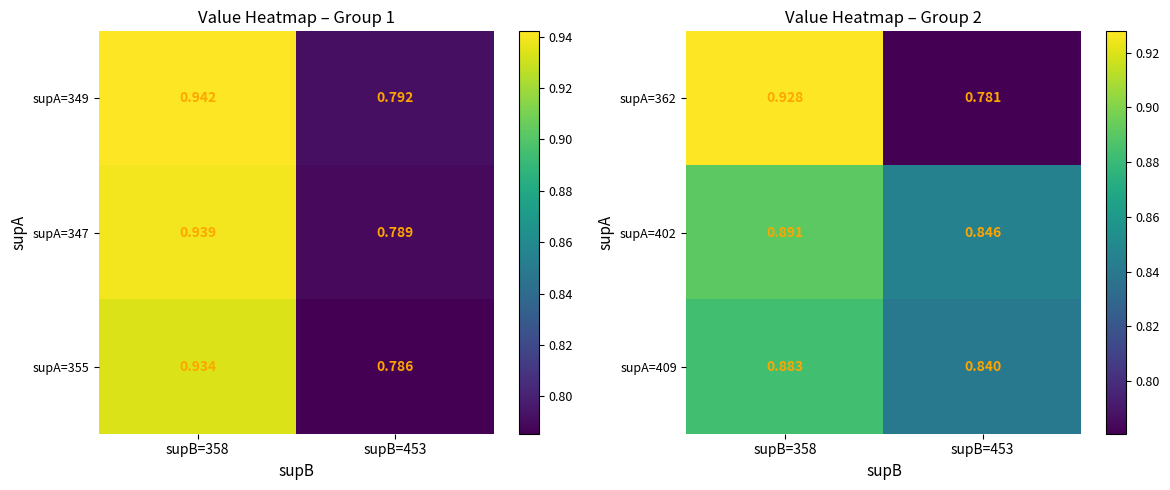

Is the value of supA=362 at supB=358 greater than the value of supA=402 at supB=453?

Yes